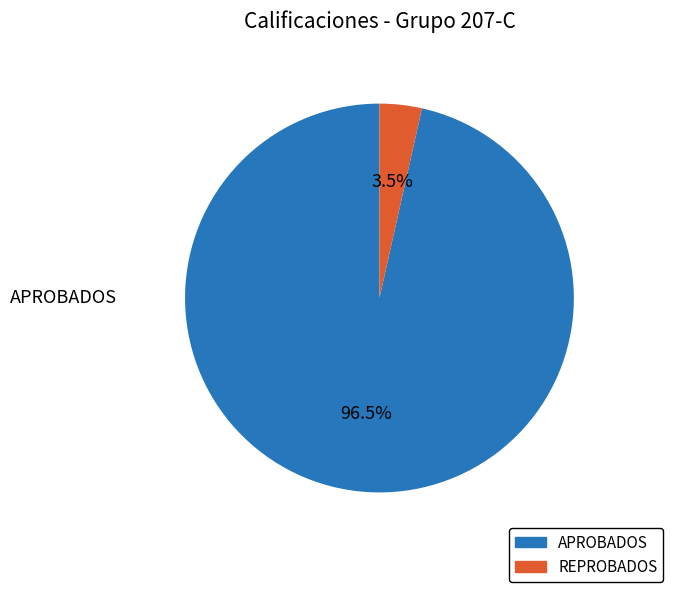

How many segments does this pie chart have?

2